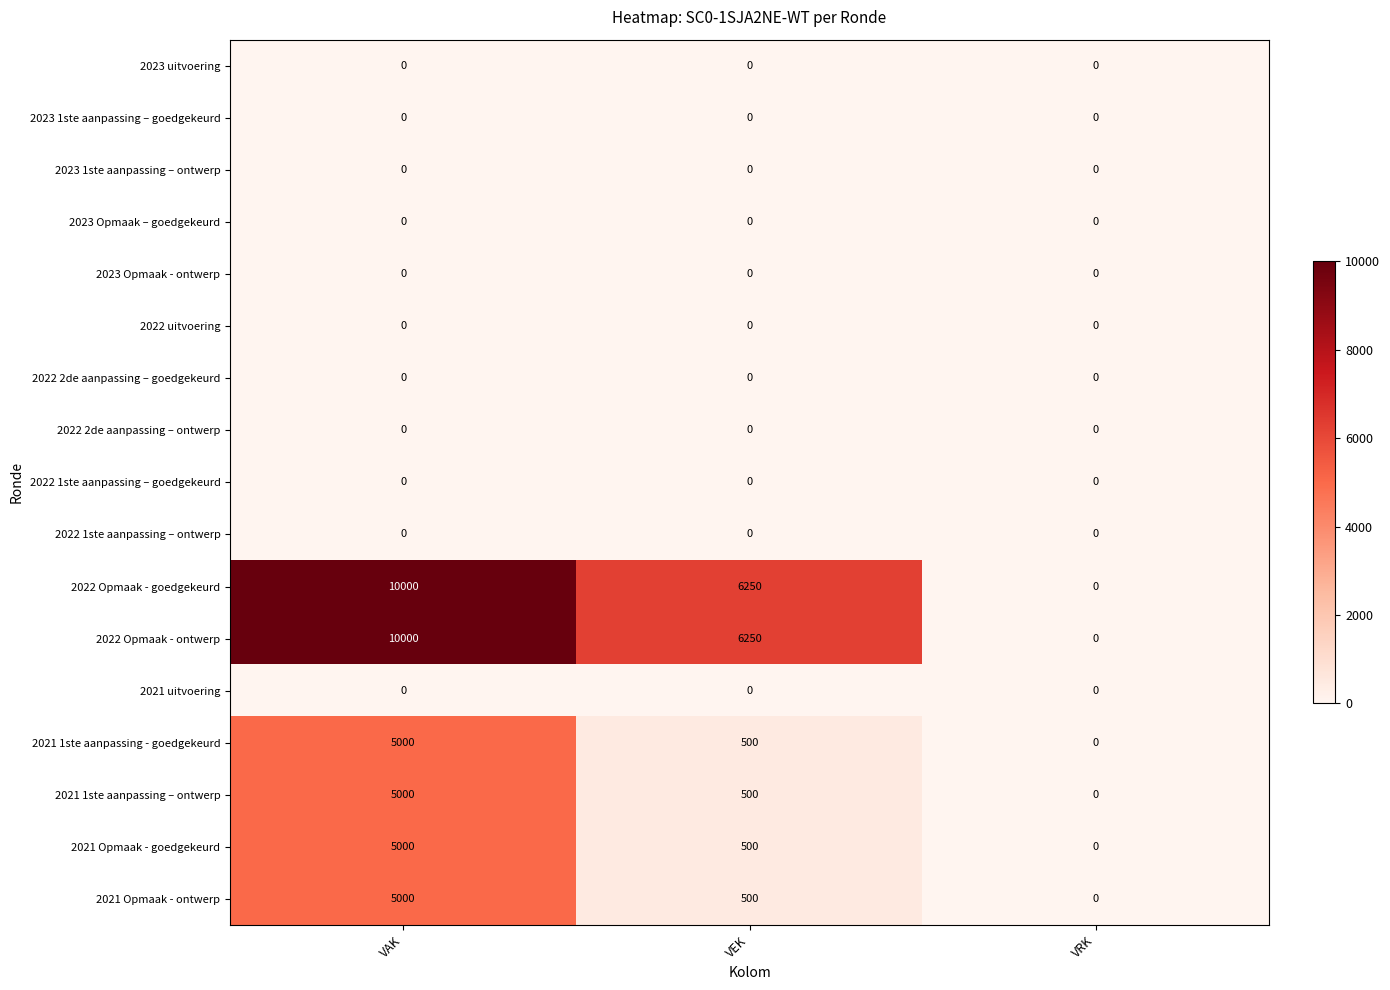

Is it true that 2023 1ste aanpassing – ontwerp equals 0 at VEK?

True